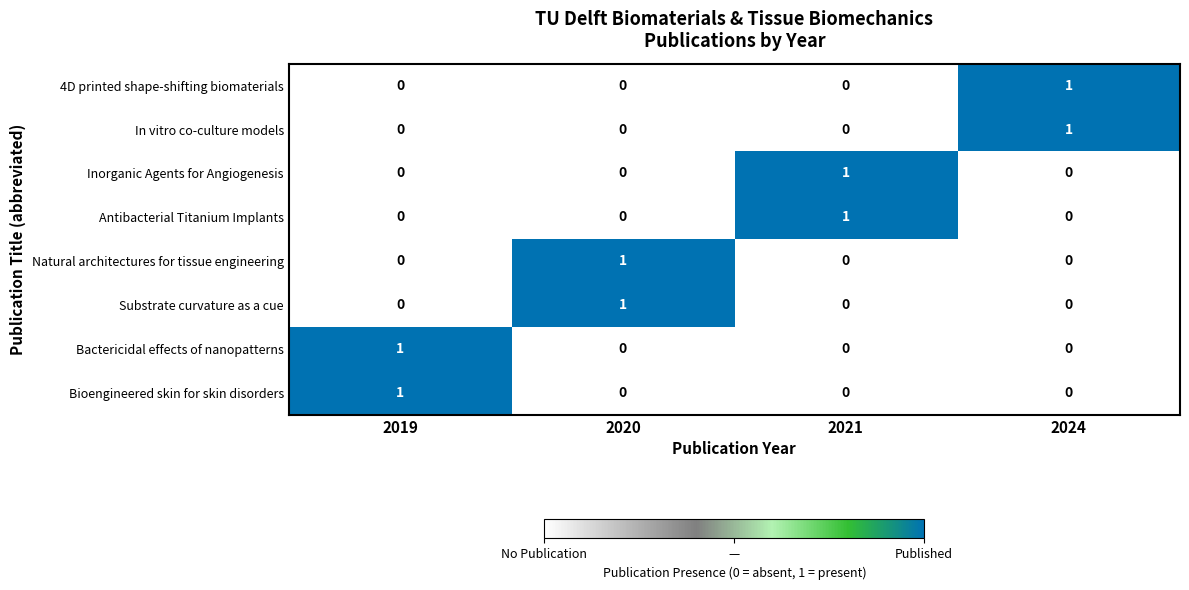

Which category has the highest value in the 4D printed shape-shifting biomaterials series?

2024